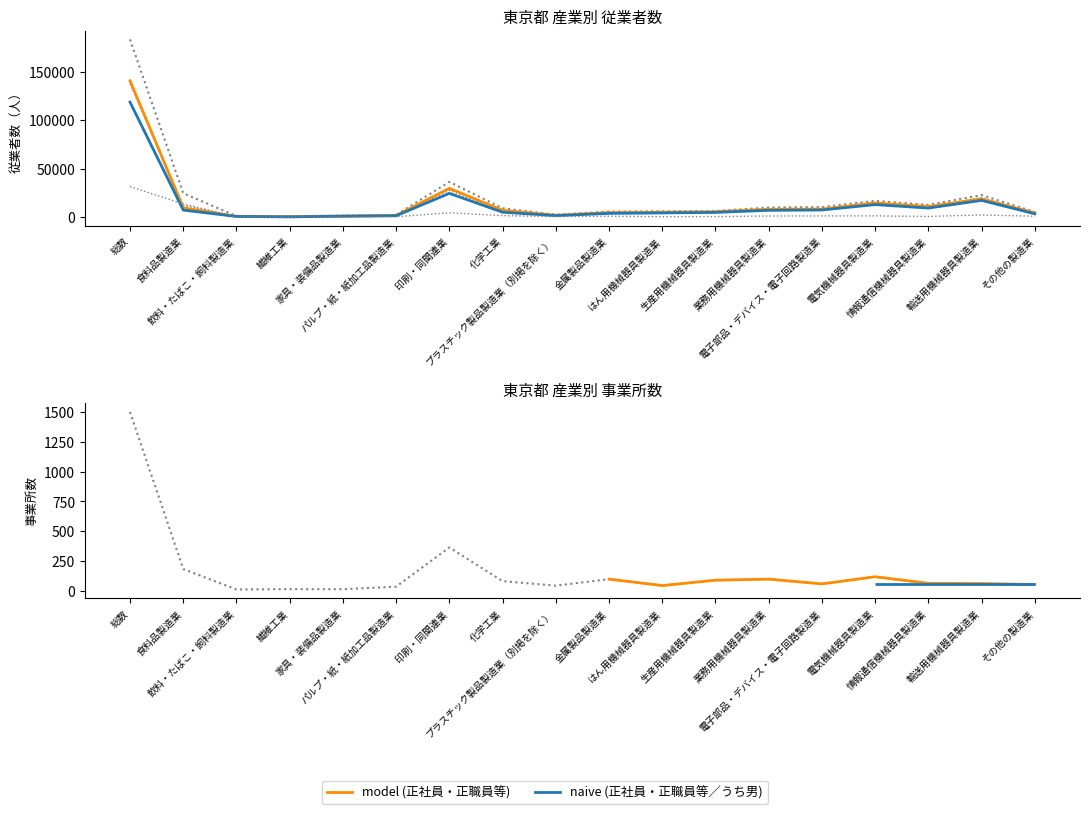

At which category does 従業者数／総数／常用労働者／雇用者／正社員・正職員等（人） reach its first local peak?

印刷・同関連業